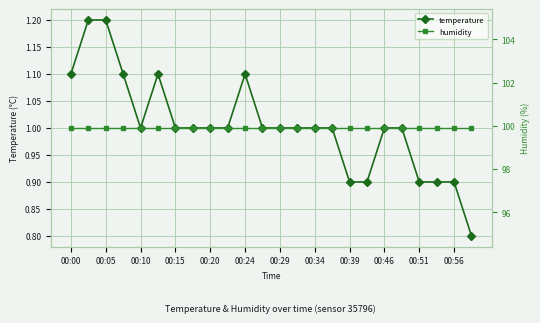

True or false: temperature has more than 1 interior local peaks.

True